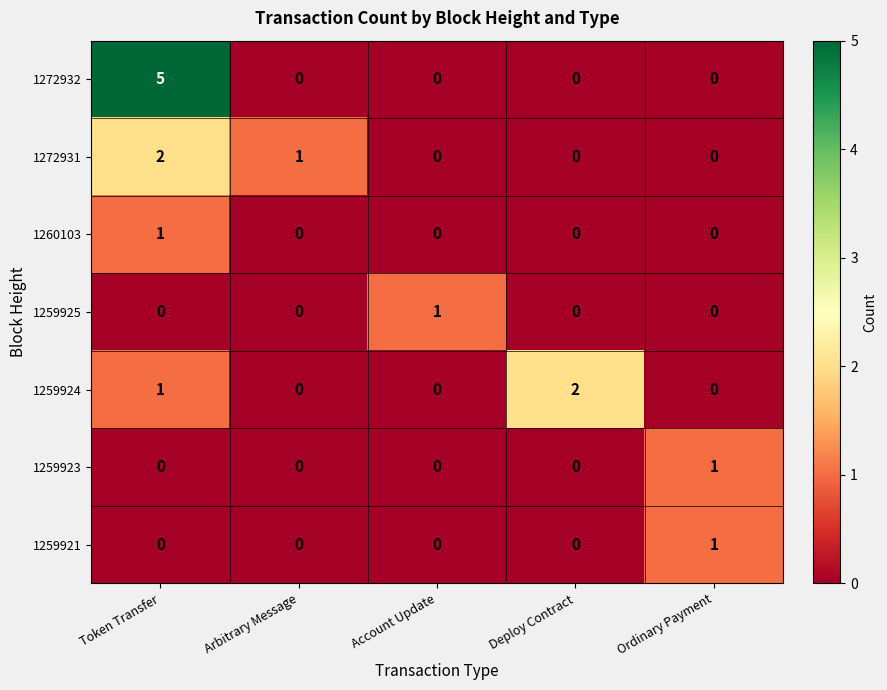

What is the total value across all series at Arbitrary Message?

1